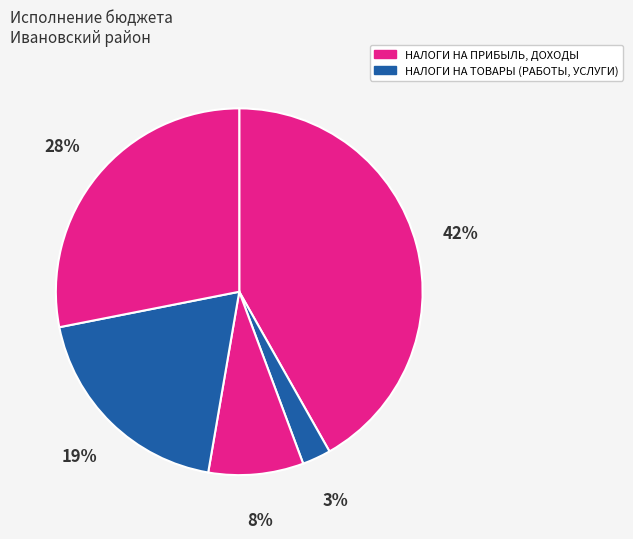

To the nearest percent, what is the difference between the largest and smallest slice percentages?

39%